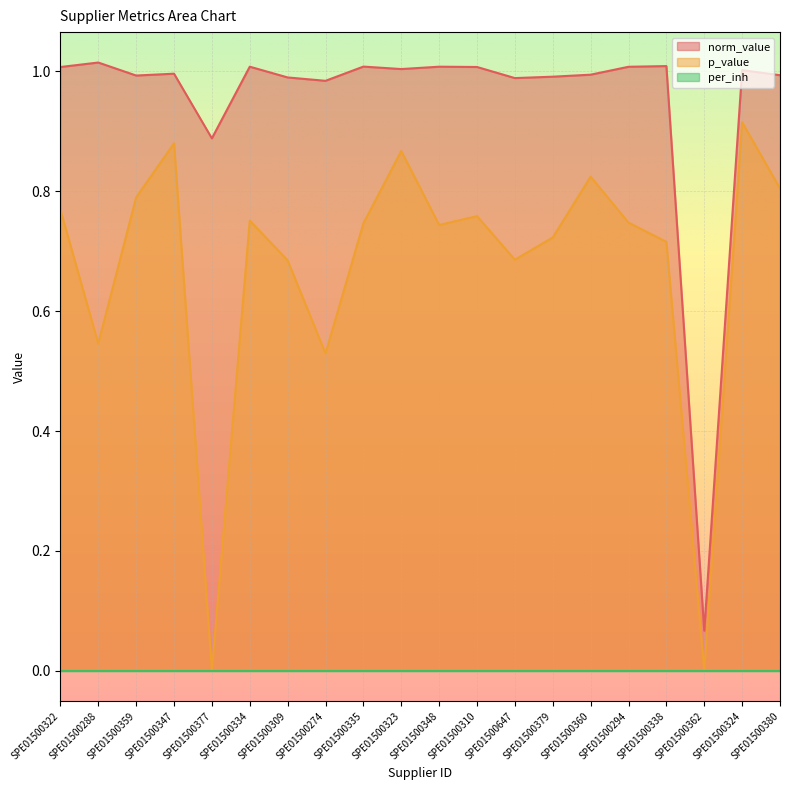

What is the sum of the p_value values at SPE01500274 and SPE01500338?

1.2